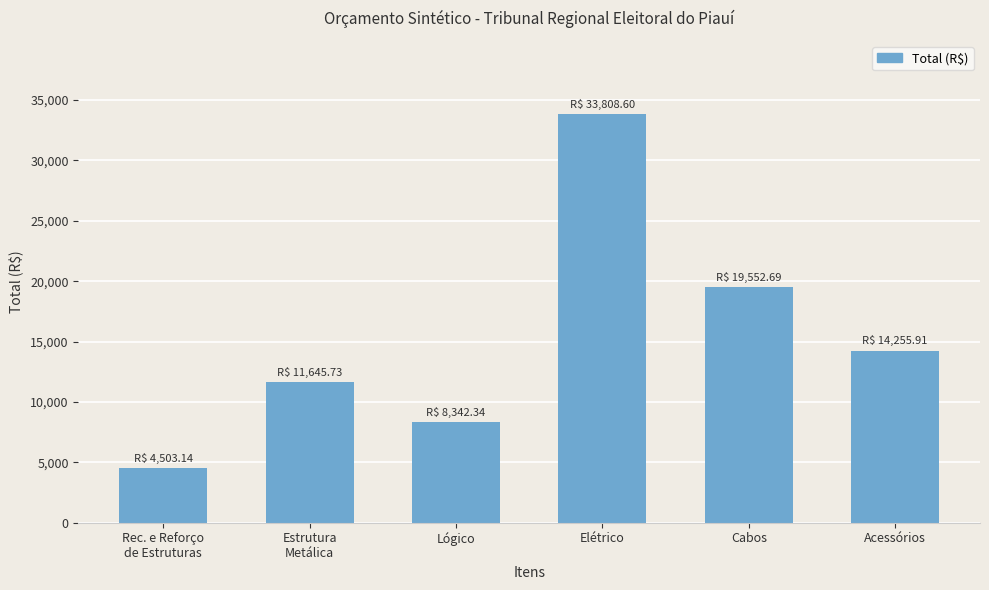

The chart shows a value of 19552.7 at Cabos. True or false?

True